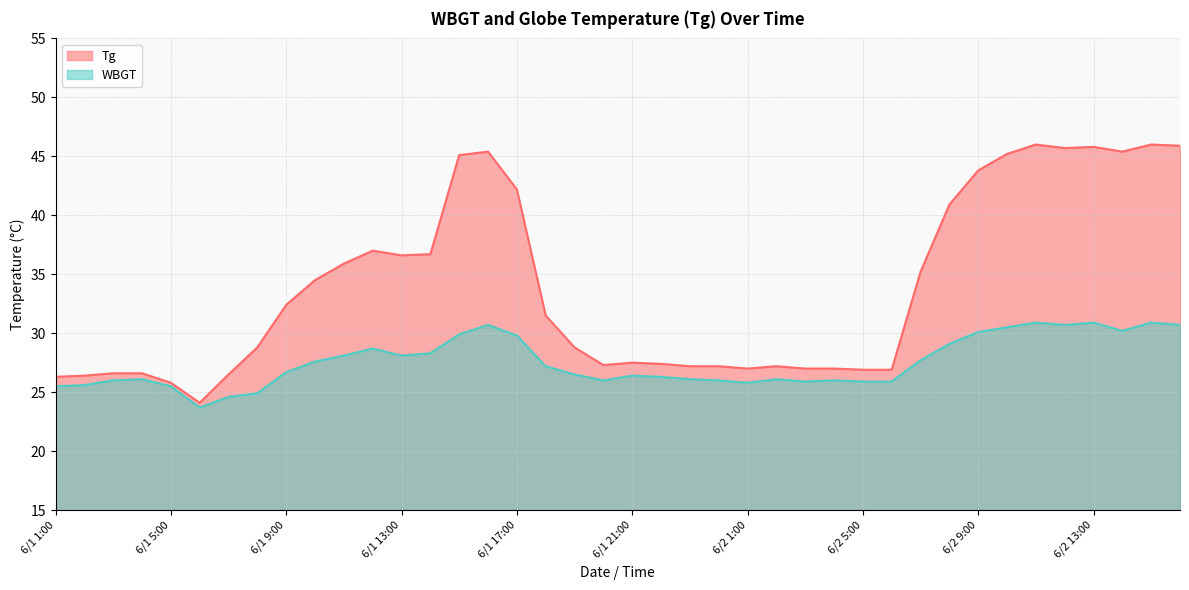

What is the label of the 40th point from the right?

6/1 1:00